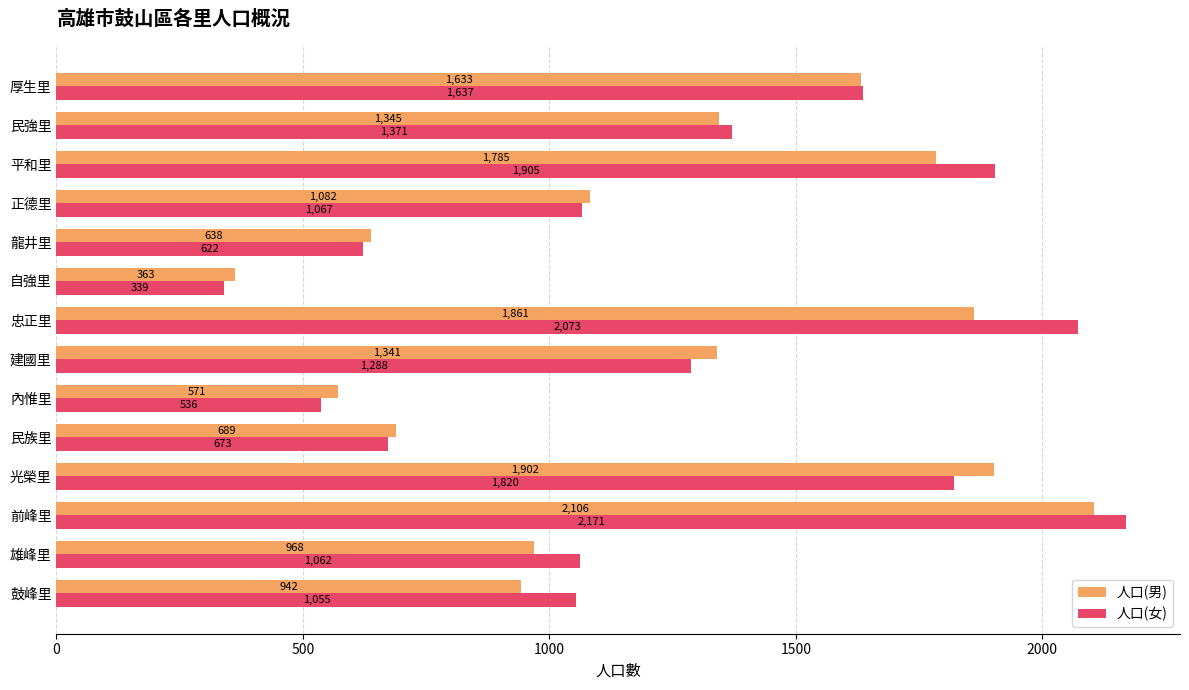

What is the approximate value of 人口(男) at 建國里?

1341